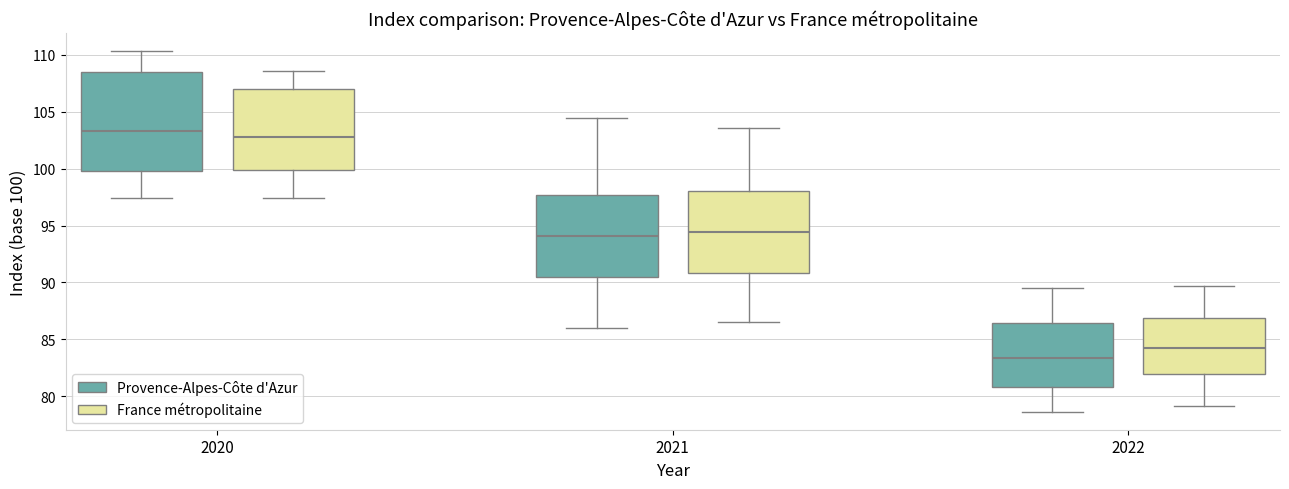

Reading left to right, transcribe this box plot: for each box, give where its median line is, the range the box spans, and where its two whiskers end, as read against the y-axis. The values are not printed on the chart, so give them approximately, as read against the axis.

2020 (Provence-Alpes-Côte d'Azur): median 103.5, box 100.0 to 108.5, whiskers 97.5 to 110.5
2020 (France métropolitaine): median 103.0, box 100.0 to 107.0, whiskers 97.5 to 108.5
2021 (Provence-Alpes-Côte d'Azur): median 94.0, box 90.5 to 97.5, whiskers 86.0 to 104.5
2021 (France métropolitaine): median 94.5, box 91.0 to 98.0, whiskers 86.5 to 103.5
2022 (Provence-Alpes-Côte d'Azur): median 83.5, box 81.0 to 86.5, whiskers 78.5 to 89.5
2022 (France métropolitaine): median 84.5, box 82.0 to 87.0, whiskers 79.0 to 89.5